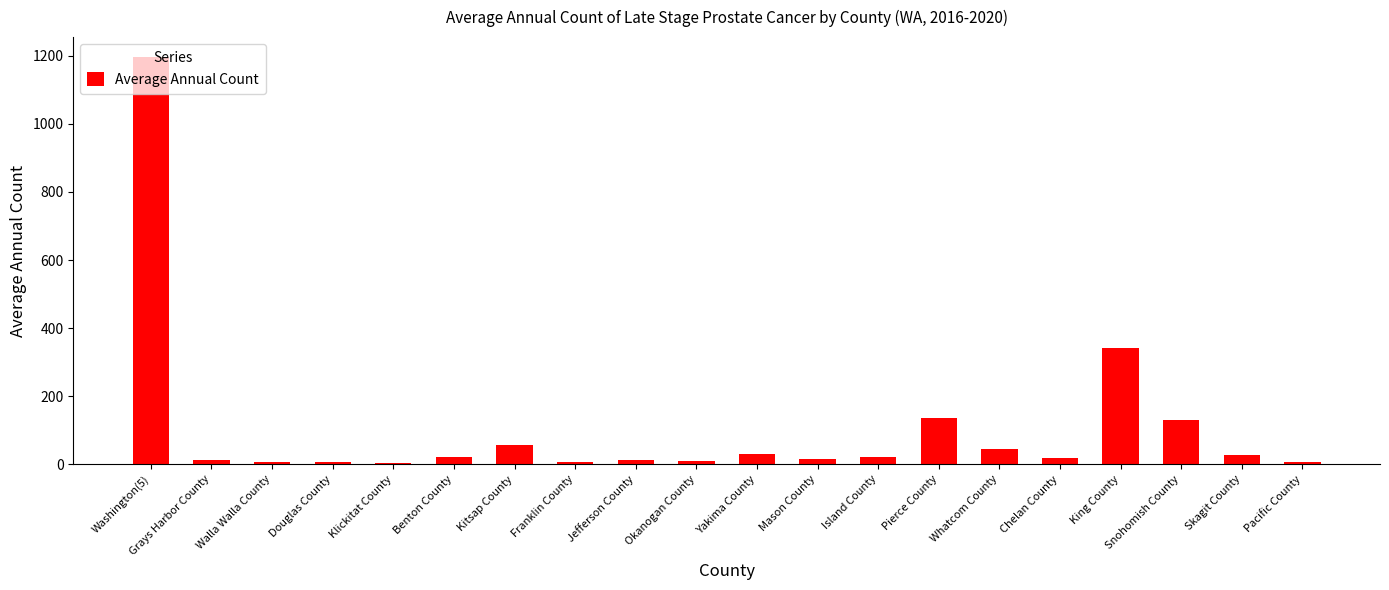

The chart shows a value of 129 at Snohomish County. True or false?

True